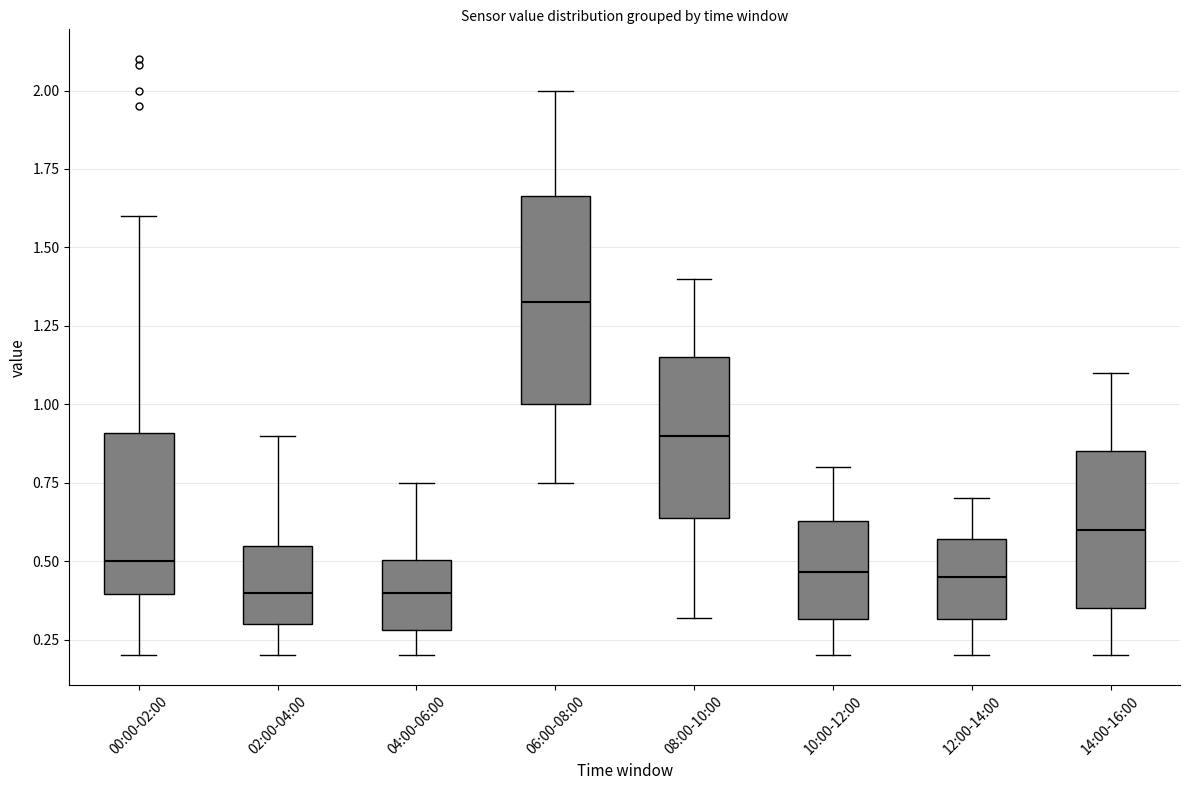

Reading left to right, transcribe this box plot: for each box, give where its median line is, the range the box spans, and where its two whiskers end, as read against the y-axis. The values are not printed on the chart, so give them approximately, as read against the axis.

00:00-02:00: median 0.50, box 0.40 to 0.90, whiskers 0.20 to 1.60
02:00-04:00: median 0.40, box 0.30 to 0.55, whiskers 0.20 to 0.90
04:00-06:00: median 0.40, box 0.30 to 0.50, whiskers 0.20 to 0.75
06:00-08:00: median 1.35, box 1.00 to 1.65, whiskers 0.75 to 2.00
08:00-10:00: median 0.90, box 0.65 to 1.15, whiskers 0.30 to 1.40
10:00-12:00: median 0.45, box 0.30 to 0.65, whiskers 0.20 to 0.80
12:00-14:00: median 0.45, box 0.30 to 0.55, whiskers 0.20 to 0.70
14:00-16:00: median 0.60, box 0.35 to 0.85, whiskers 0.20 to 1.10